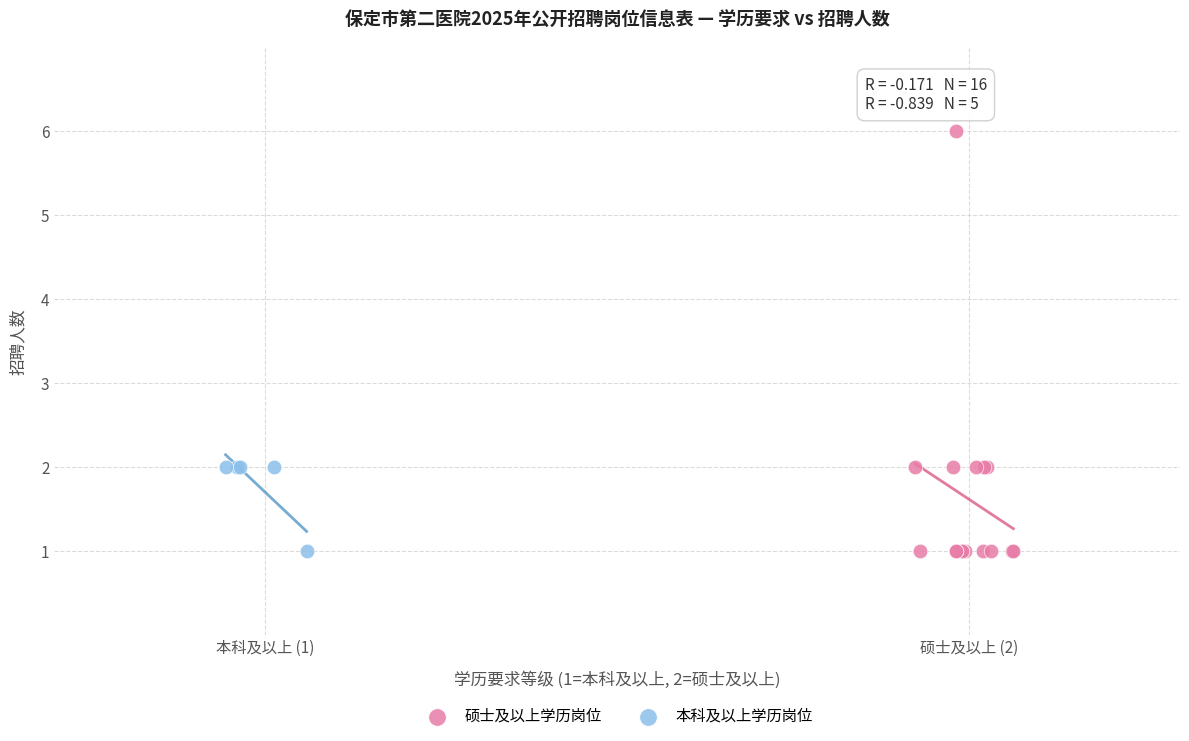

Which series has the largest Y range (max minus min)?

硕士及以上学历岗位